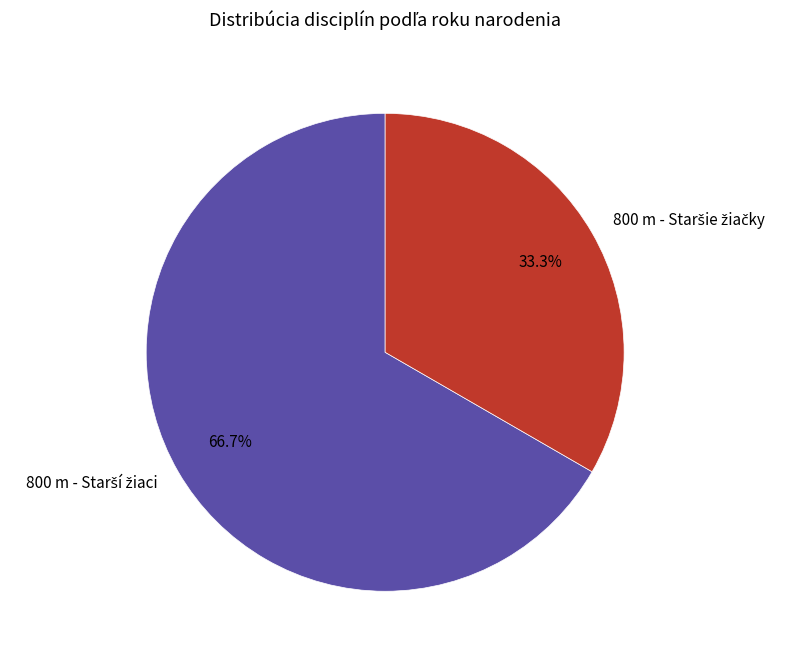

Is there any slice that represents more than half of the pie?

Yes